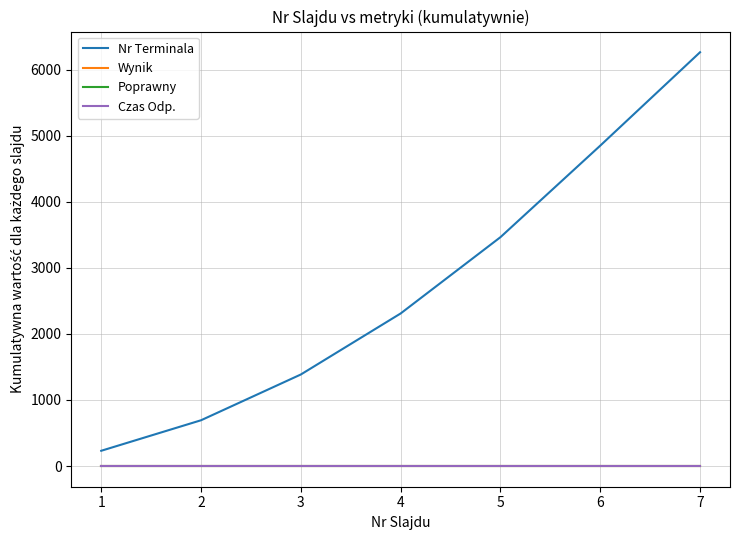

What value does the Nr Terminala series have at 1, to the nearest 50?

250